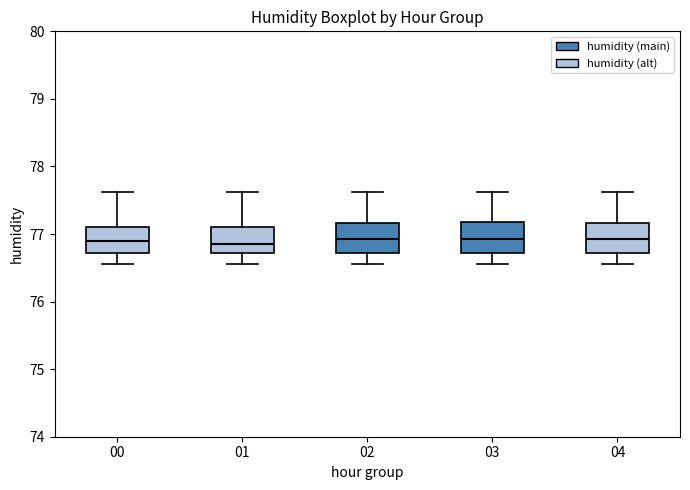

Reading left to right, transcribe this box plot: for each box, give where its median line is, the range the box spans, and where its two whiskers end, as read against the y-axis. The values are not printed on the chart, so give them approximately, as read against the axis.

00: median 76.9, box 76.7 to 77.1, whiskers 76.6 to 77.6
01: median 76.9, box 76.7 to 77.1, whiskers 76.6 to 77.6
02: median 76.9, box 76.7 to 77.2, whiskers 76.6 to 77.6
03: median 76.9, box 76.7 to 77.2, whiskers 76.6 to 77.6
04: median 76.9, box 76.7 to 77.2, whiskers 76.6 to 77.6